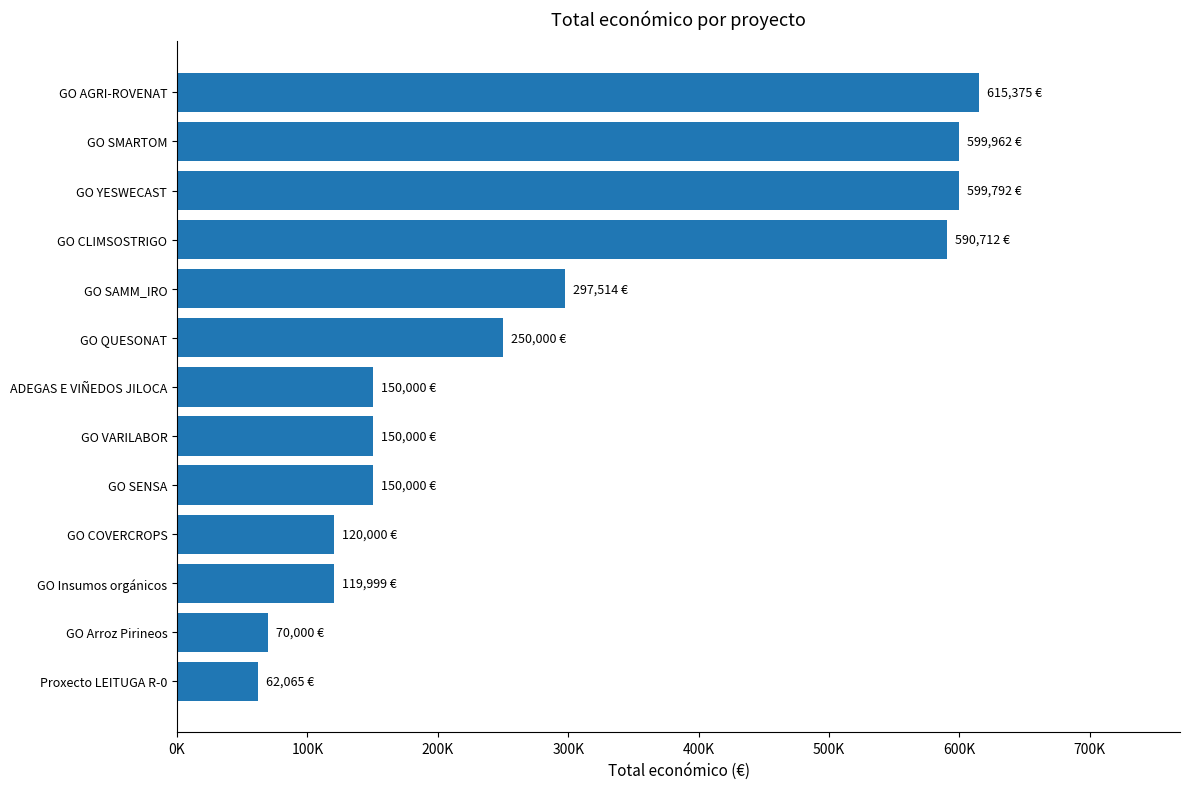

At which label is the value closest to 338720?

GO SAMM_IRO